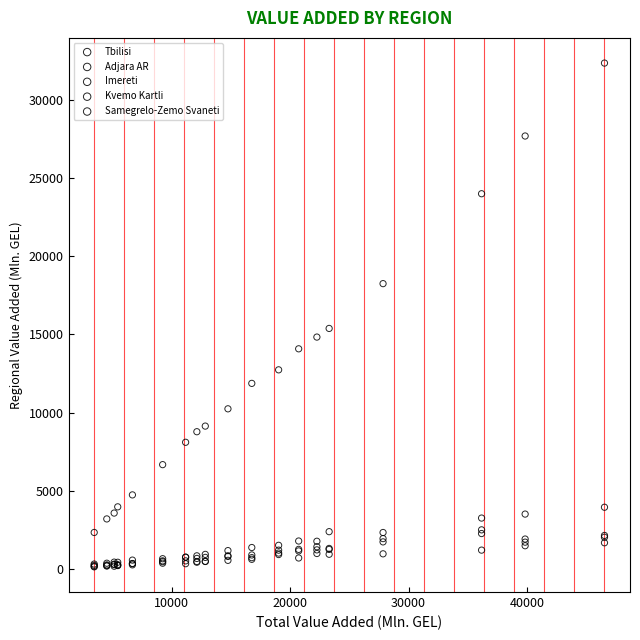

Which series has the widest spread of Y values?

Tbilisi